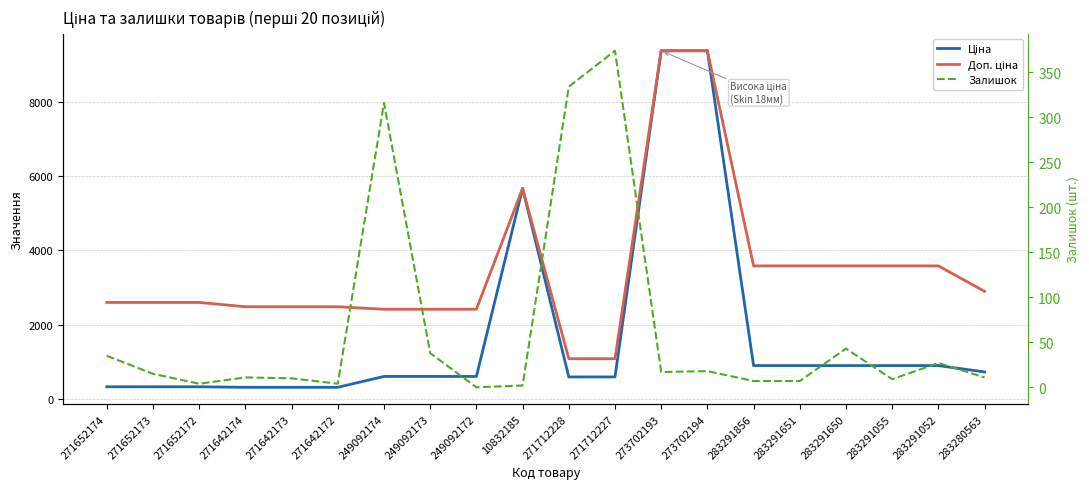

How many interior local valleys does the Залишок series have?

5